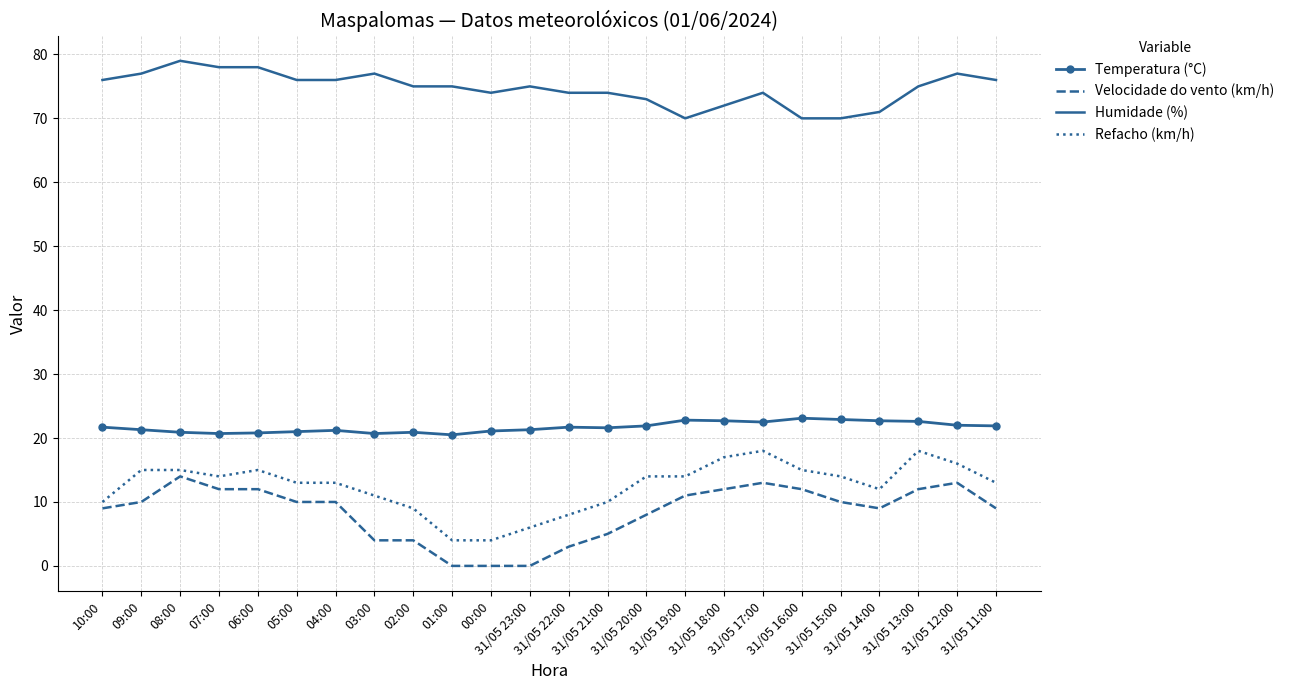

What position from the right is 31/05 16:00?

6